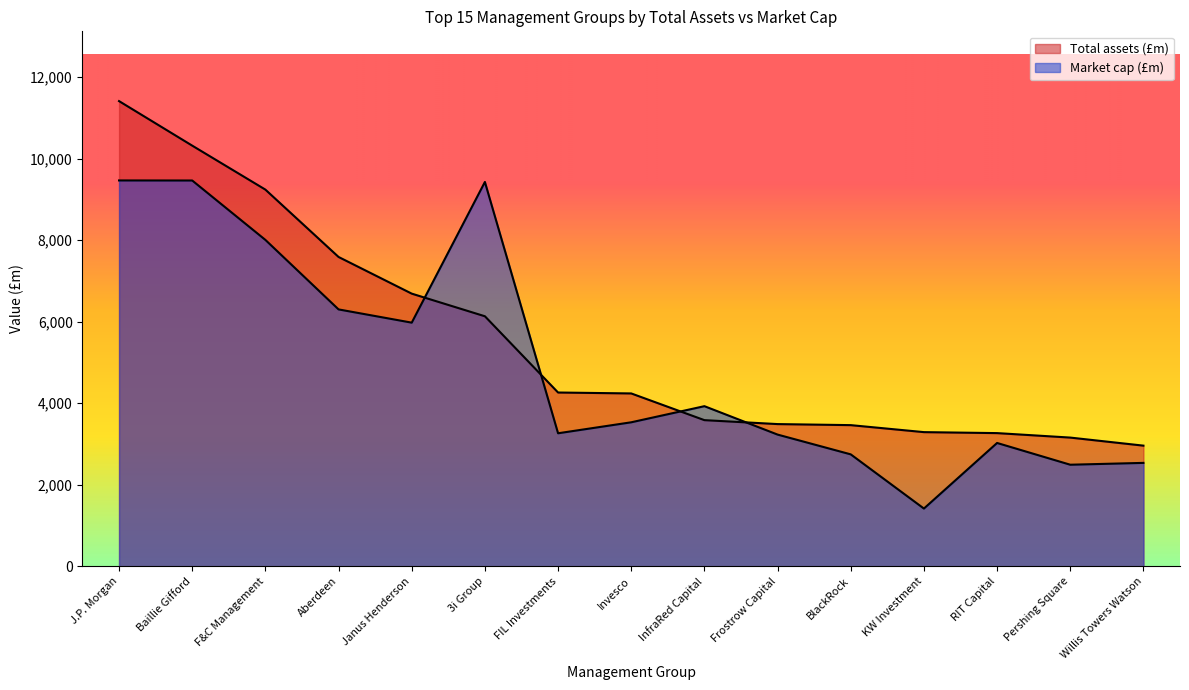

What is the difference between the maximum and minimum values in the Total assets (£m) series?

8454.4